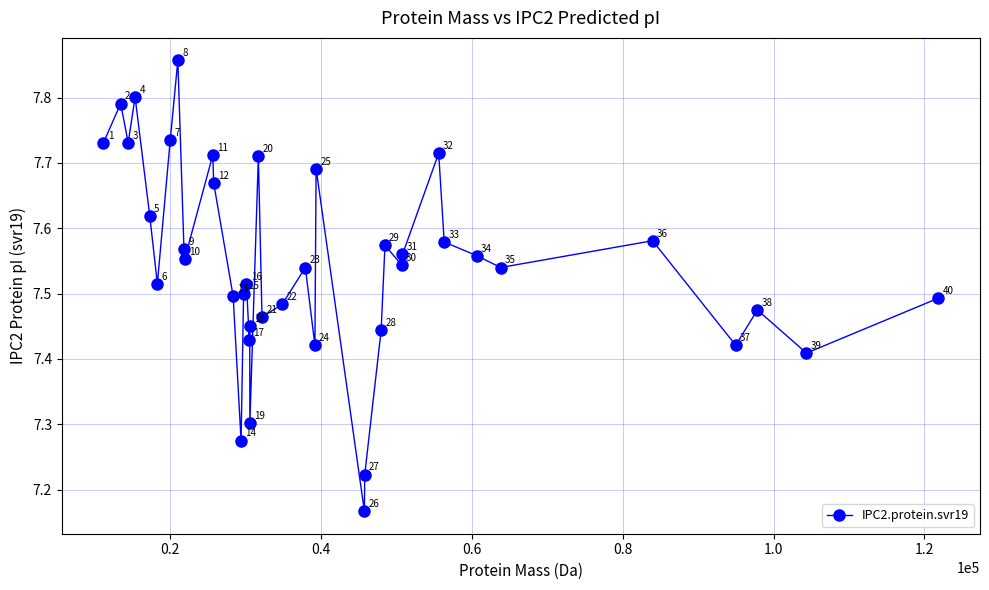

What is the value of the 32nd point from the left?

7.7